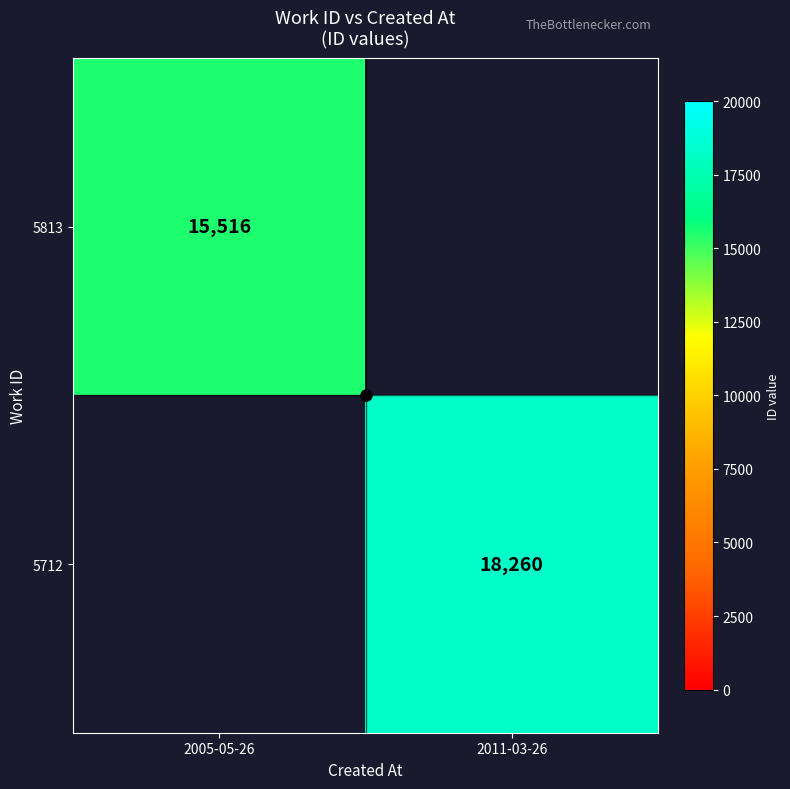

Count the number of categories in the chart.

2